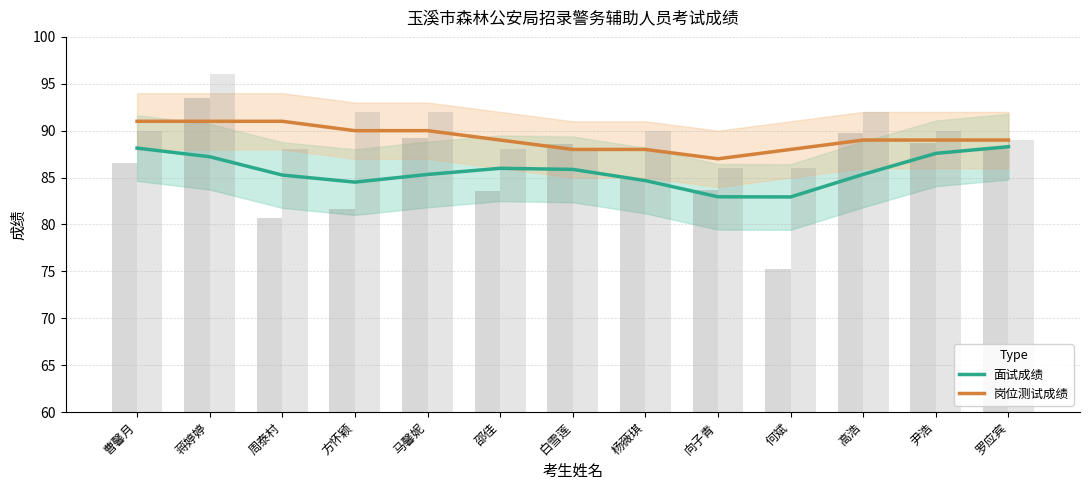

Are the bars grouped side by side (vs. stacked)?

Yes